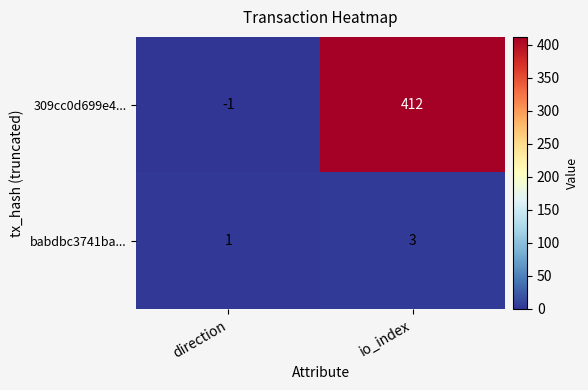

What is the sum of all babdbc3741ba... values?

4